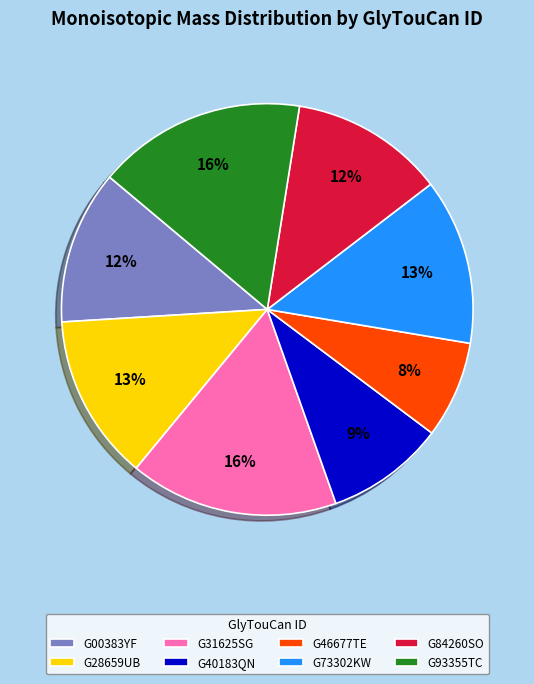

To the nearest percent, what portion does G73302KW represent?

13%